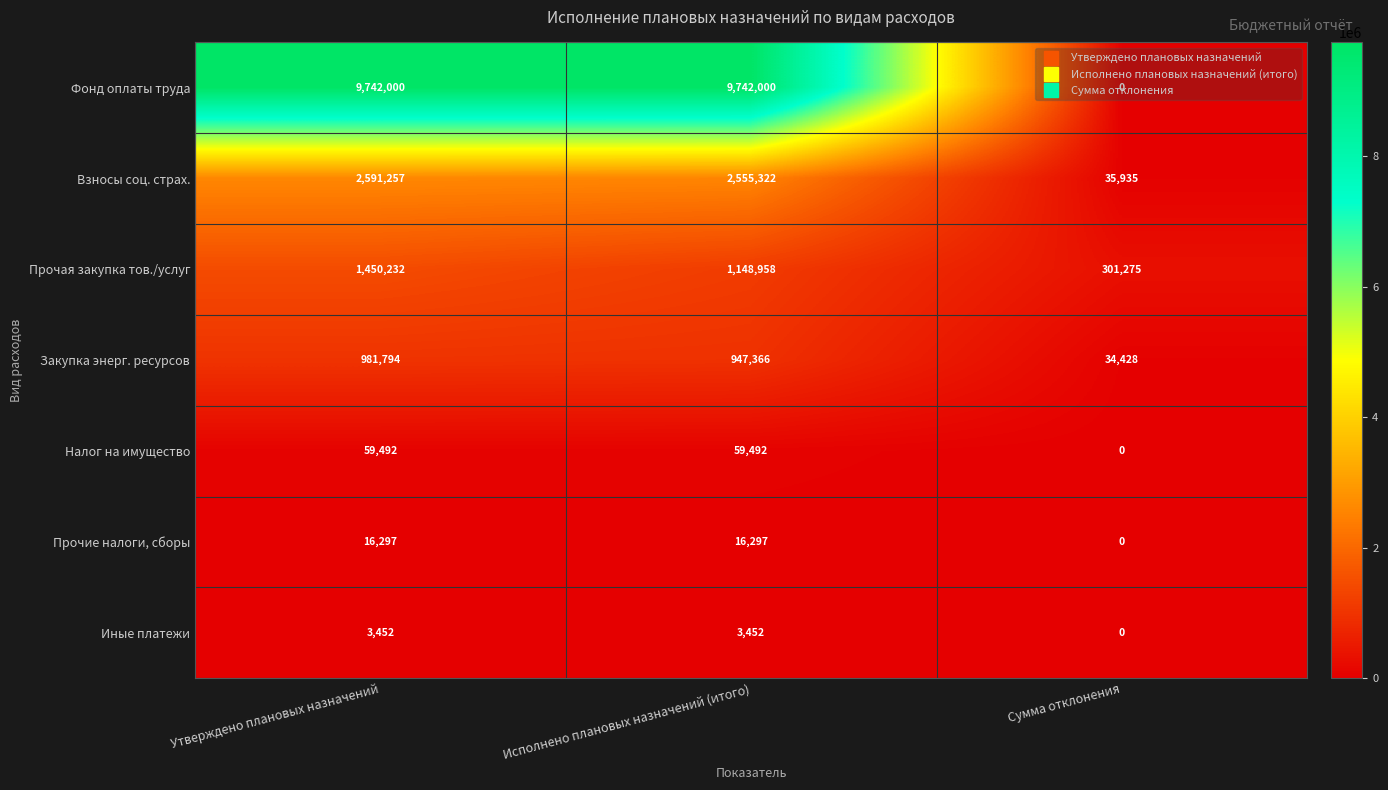

How many positive values does the Прочие налоги, сборы series have?

2